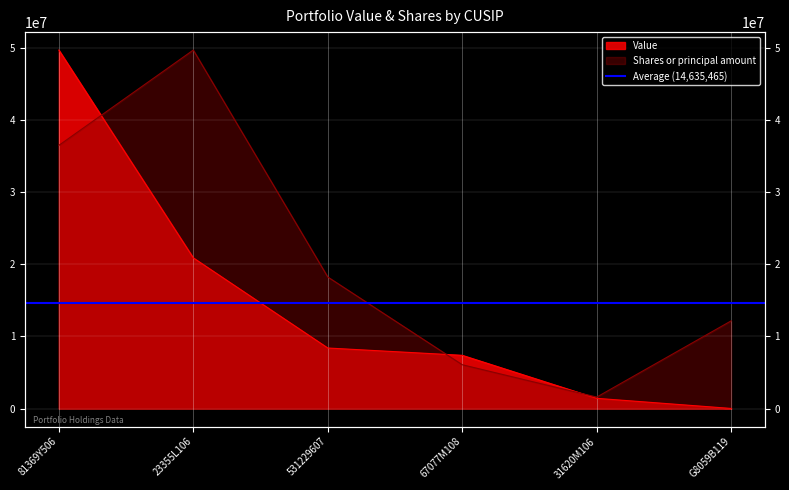

What is the label of the 6th point from the left?

G8059B119